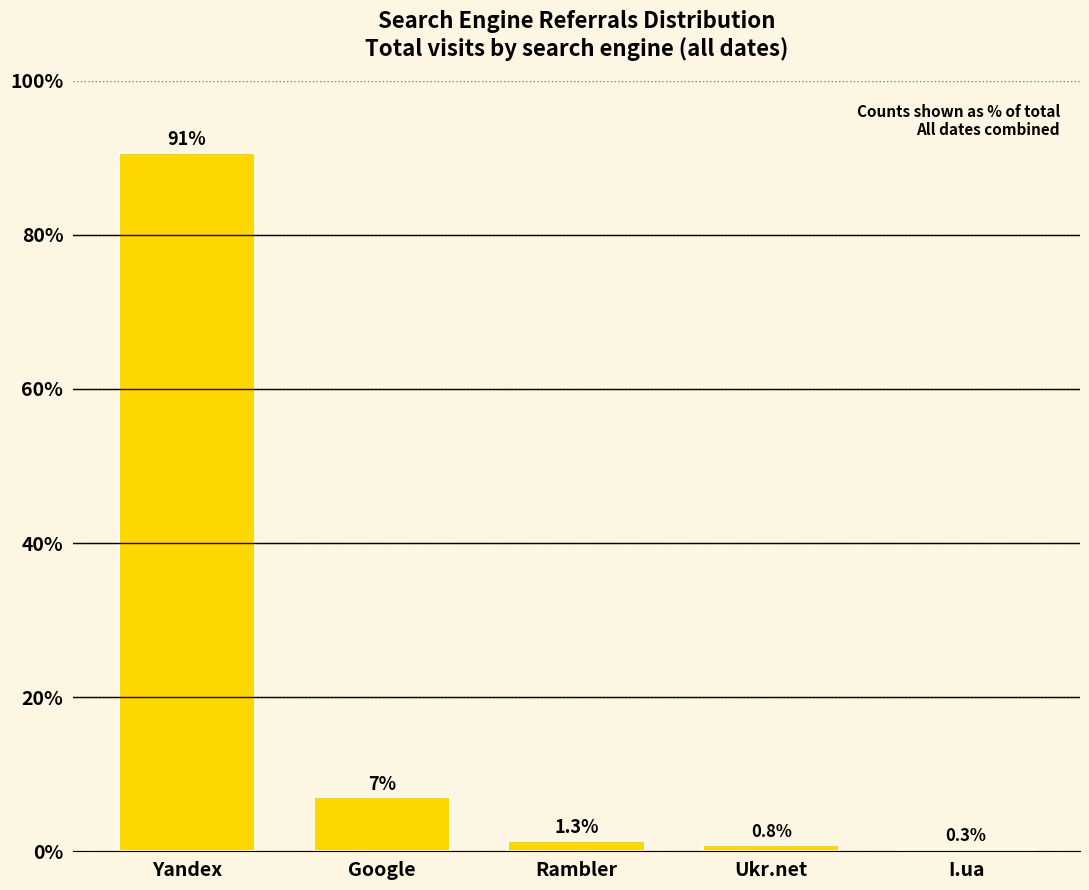

Approximately how many times larger is the value at Yandex compared to Rambler?

67.4